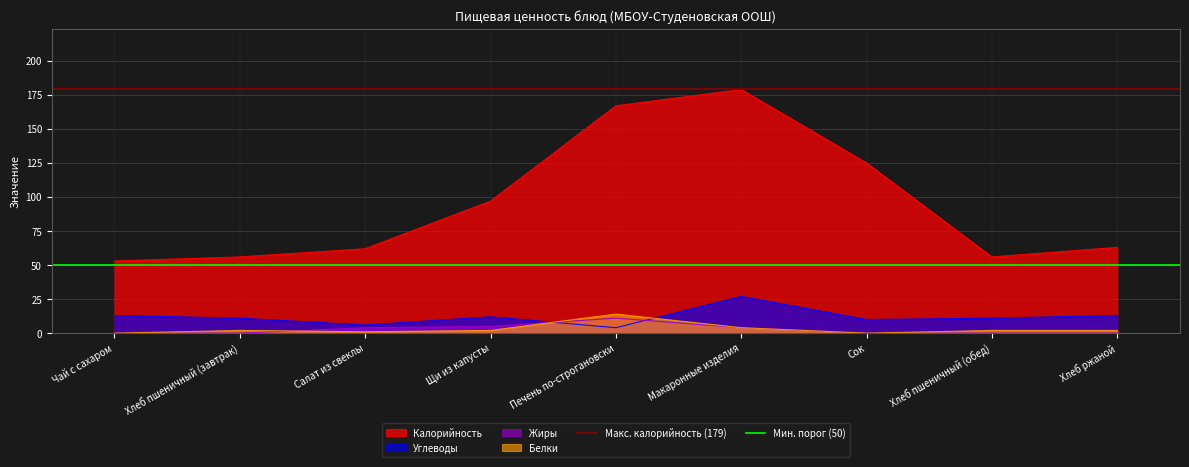

True or false: Углеводы has a value of 11 at Хлеб пшеничный (обед).

True